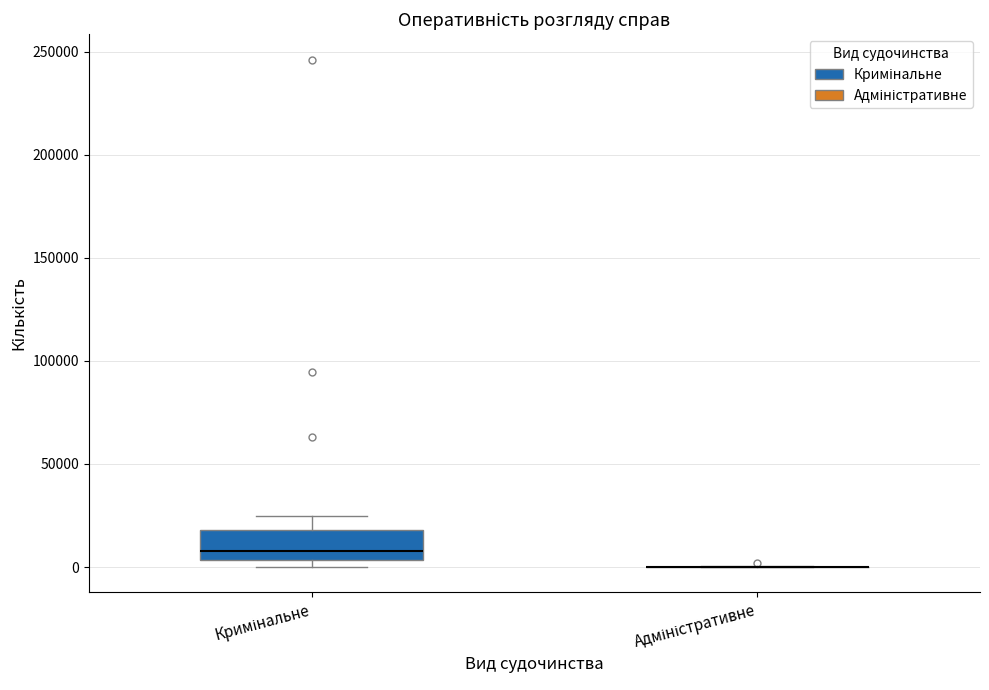

Reading left to right, transcribe this box plot: for each box, give where its median line is, the range the box spans, and where its two whiskers end, as read against the y-axis. The values are not printed on the chart, so give them approximately, as read against the axis.

Кримінальне: median 10000, box 5000 to 20000, whiskers 0 to 25000
Адміністративне: box collapsed to a line at 0, whiskers 0 to 0